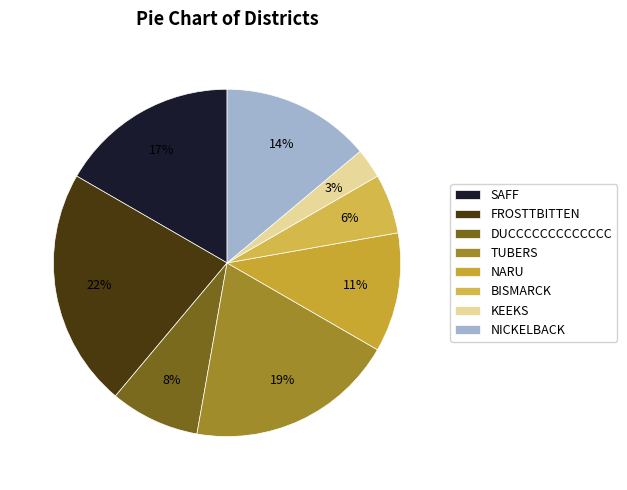

How many segments does this pie chart have?

8